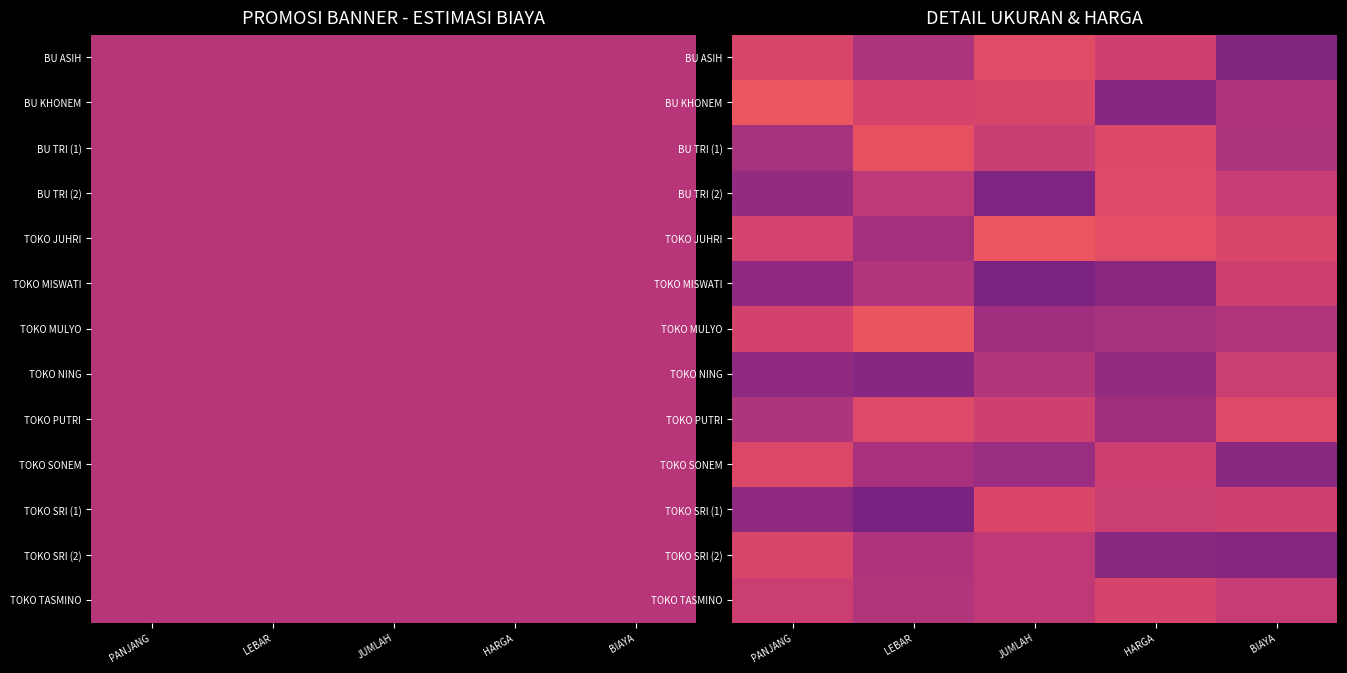

Which category has the highest value in the TOKO MULYO series?

LEBAR